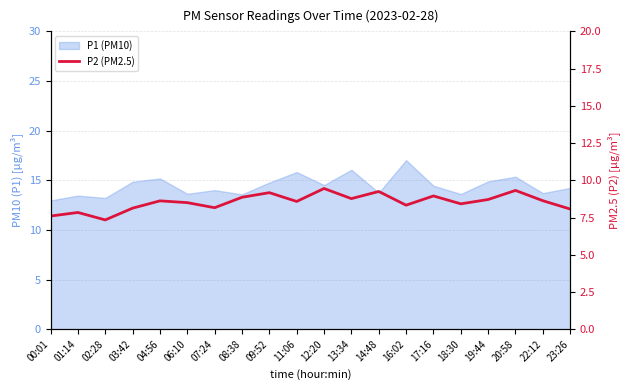

What is the label of the 9th point from the left?

09:52